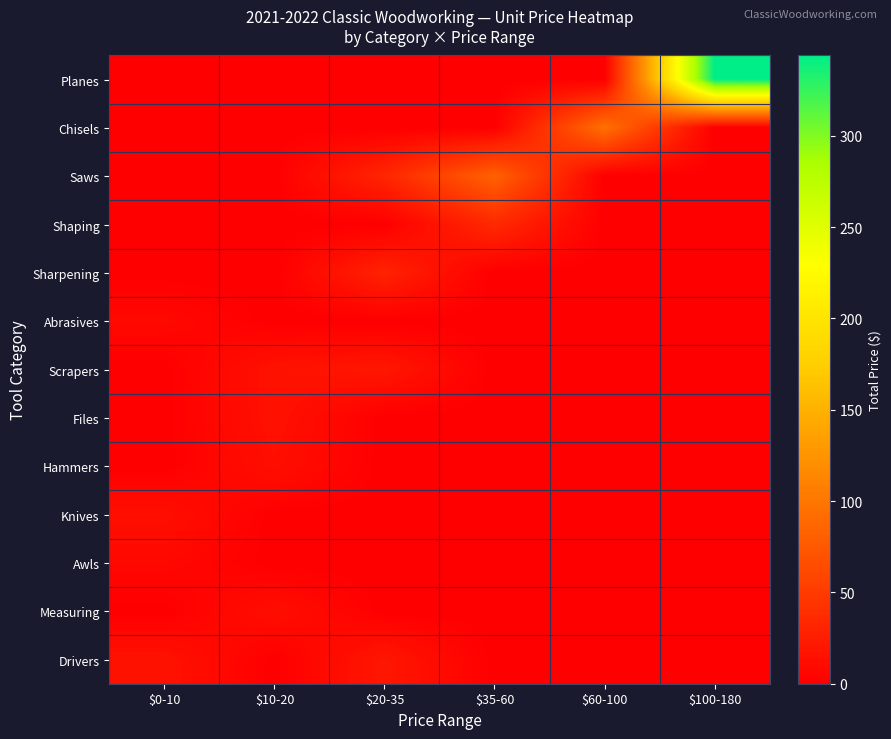

Count the number of categories in the chart.

6